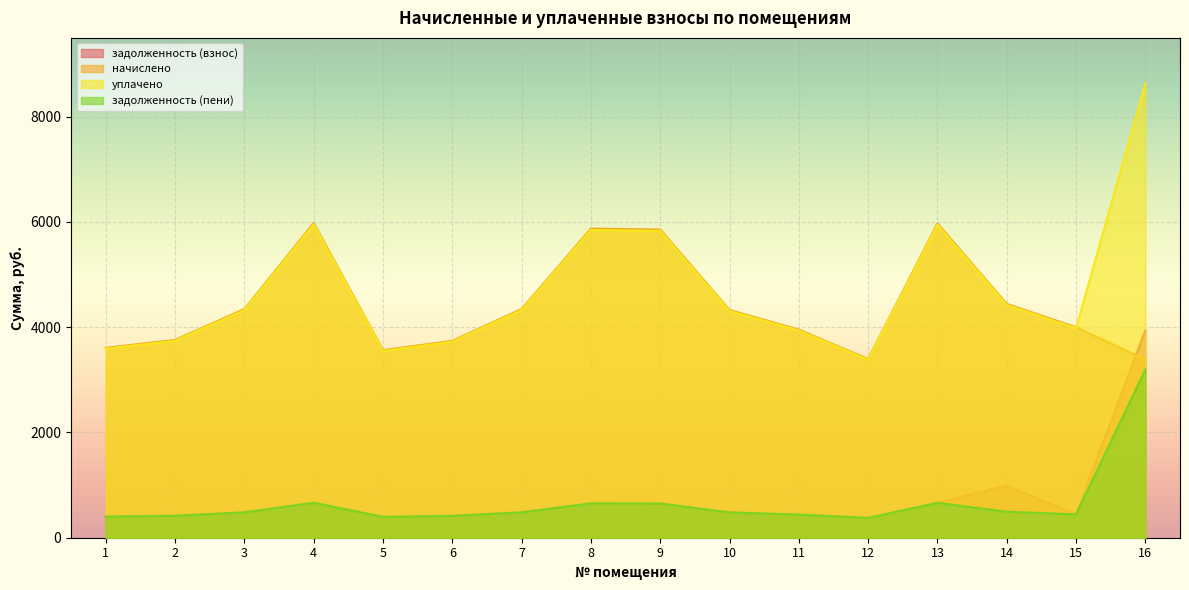

Is it true that начислено equals 1467.7 at 11?

False